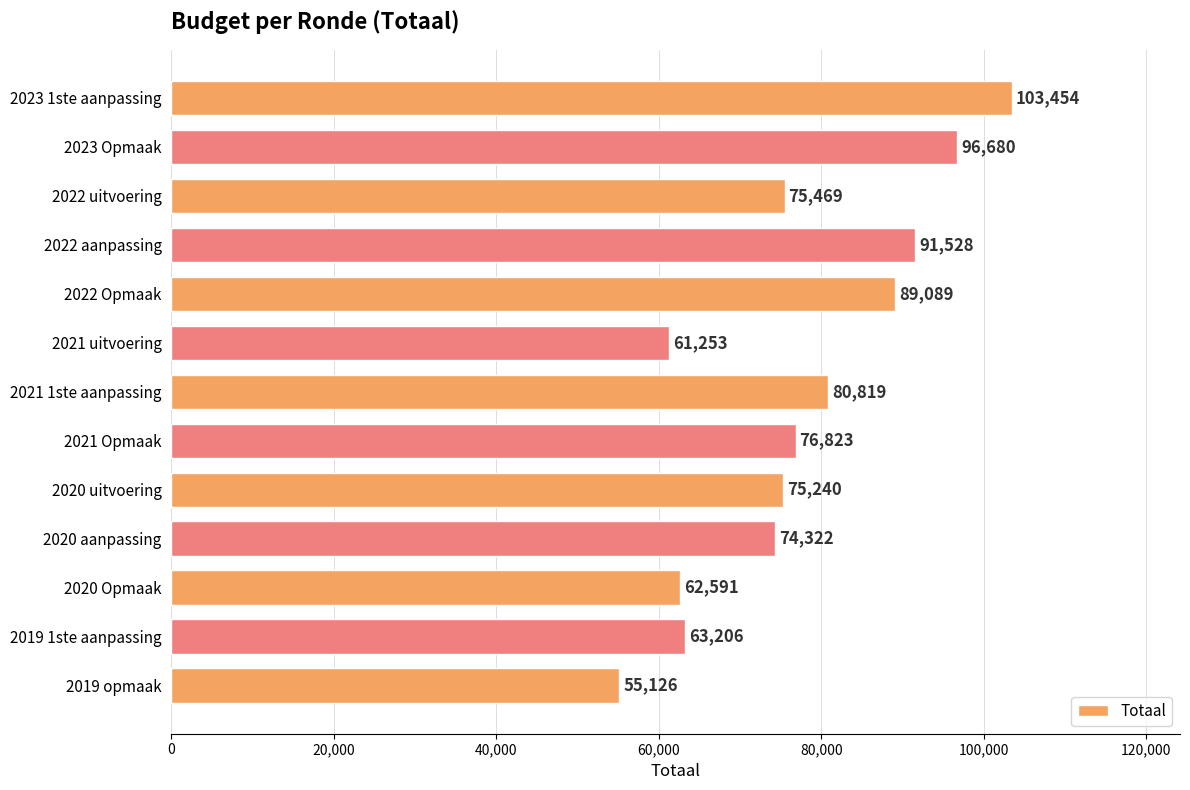

What is the sum of all values?

1005600